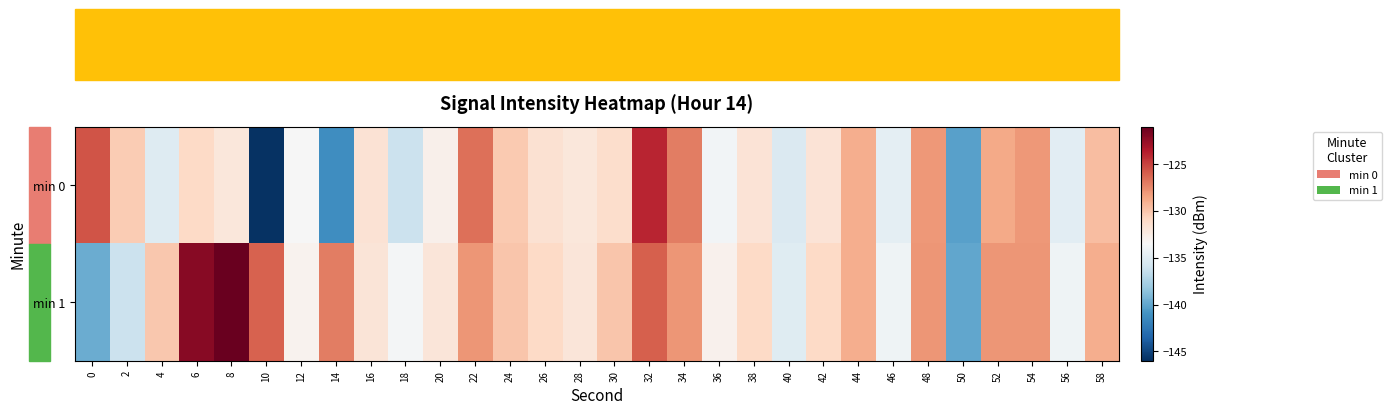

At 42, list the series in order from largest to smallest.

min 1, min 0